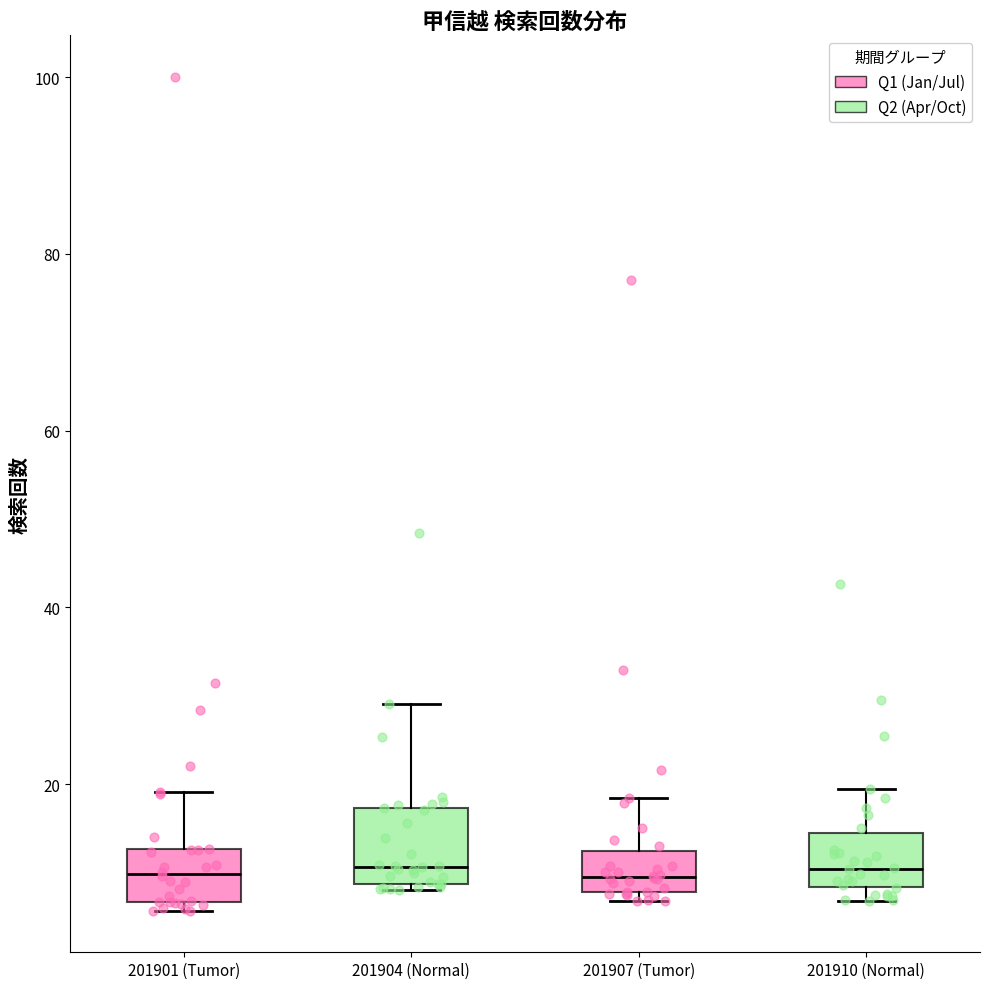

Reading left to right, read every box against the y-axis: the position of its median line, the range the box covers, and the ends of its whiskers. The values are not printed on the chart, so give them approximately, as read against the axis.

201901 (Tumor): median 10, box 6 to 12, whiskers 6 (just below the box's lower edge) to 20
201904 (Normal): median 10, box 8 to 18, whiskers 8 (just below the box's lower edge) to 30
201907 (Tumor): median 10, box 8 to 12, whiskers 6 to 18
201910 (Normal): median 10, box 8 to 14, whiskers 6 to 20